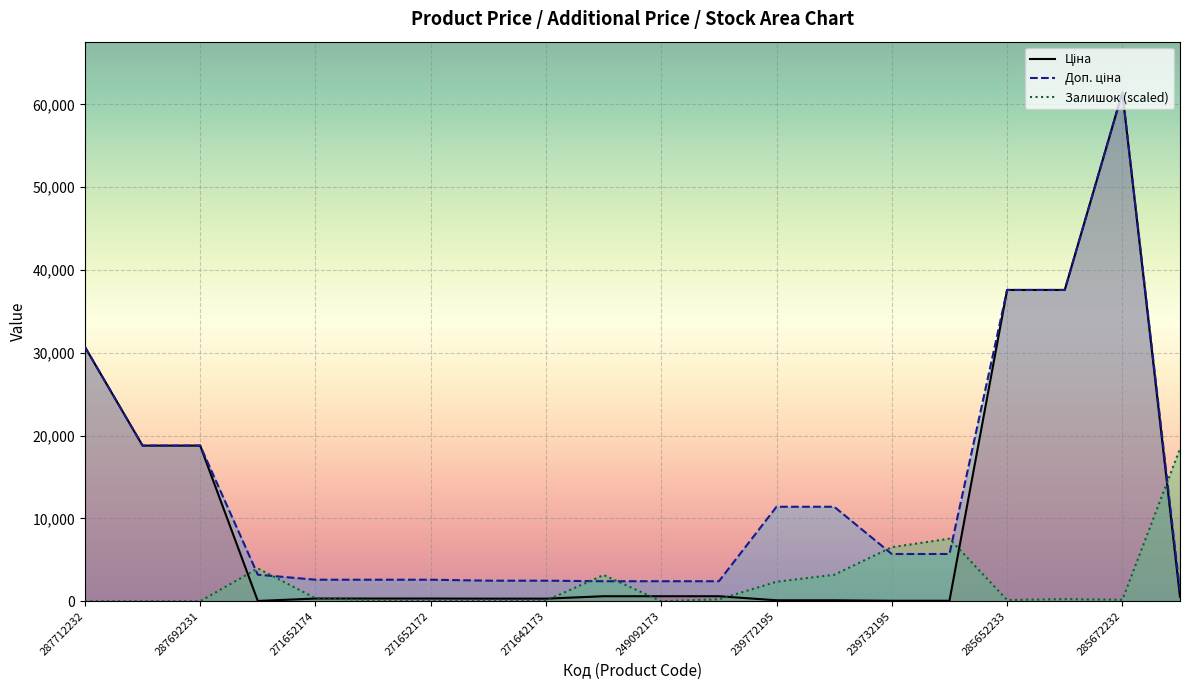

True or false: Ціна and Доп. ціна cross at least once.

False